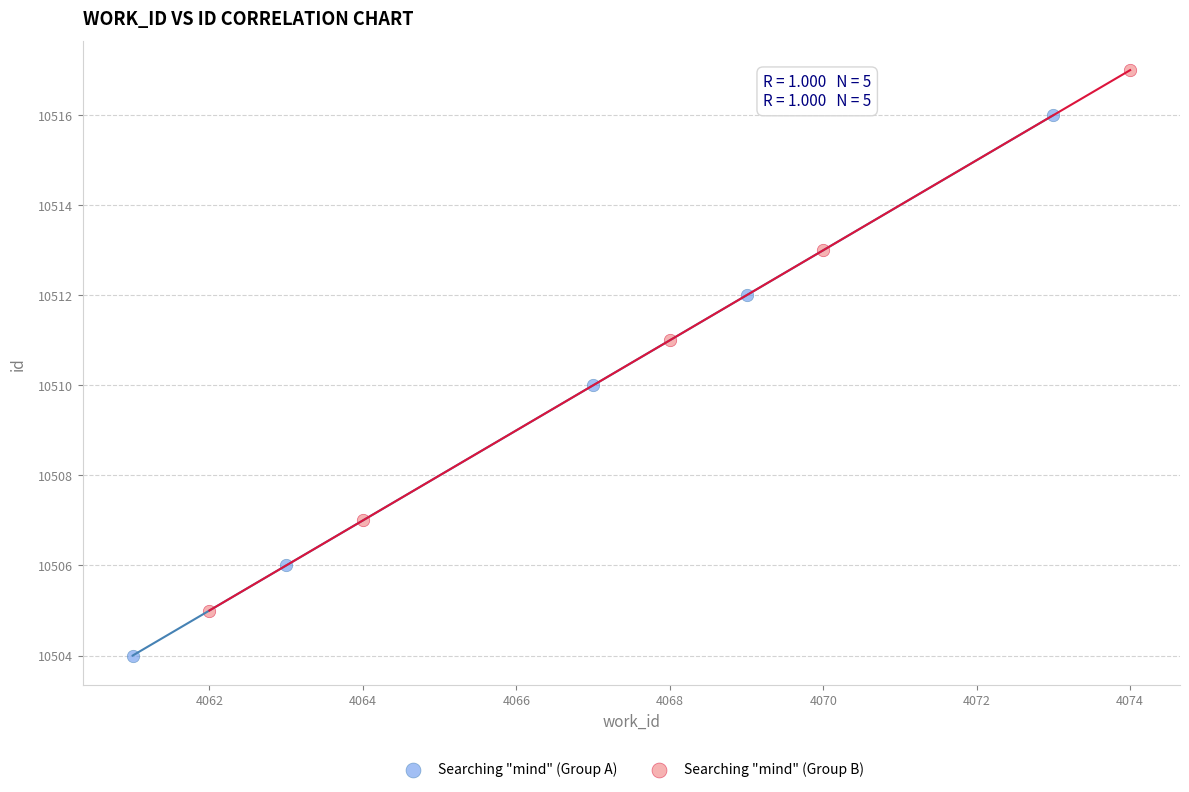

Which series reaches the maximum Y coordinate?

Searching "mind" (Group B)